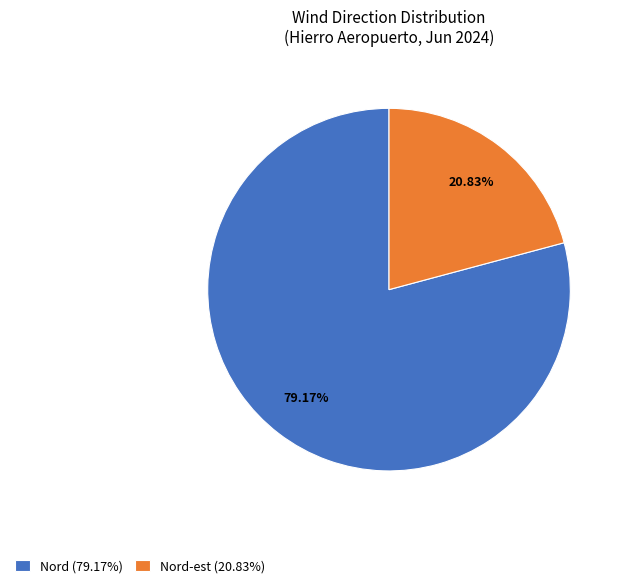

What is the largest slice in the pie chart?

Nord (79.17%)